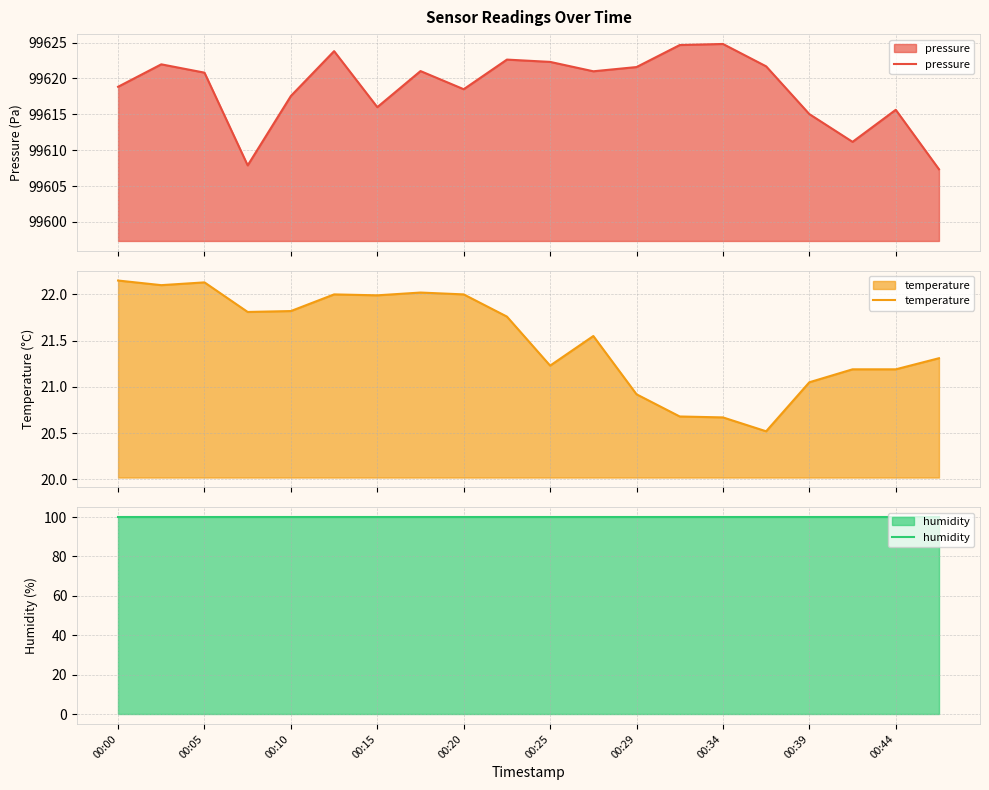

Where does the temperature series first go above 21?

00:00